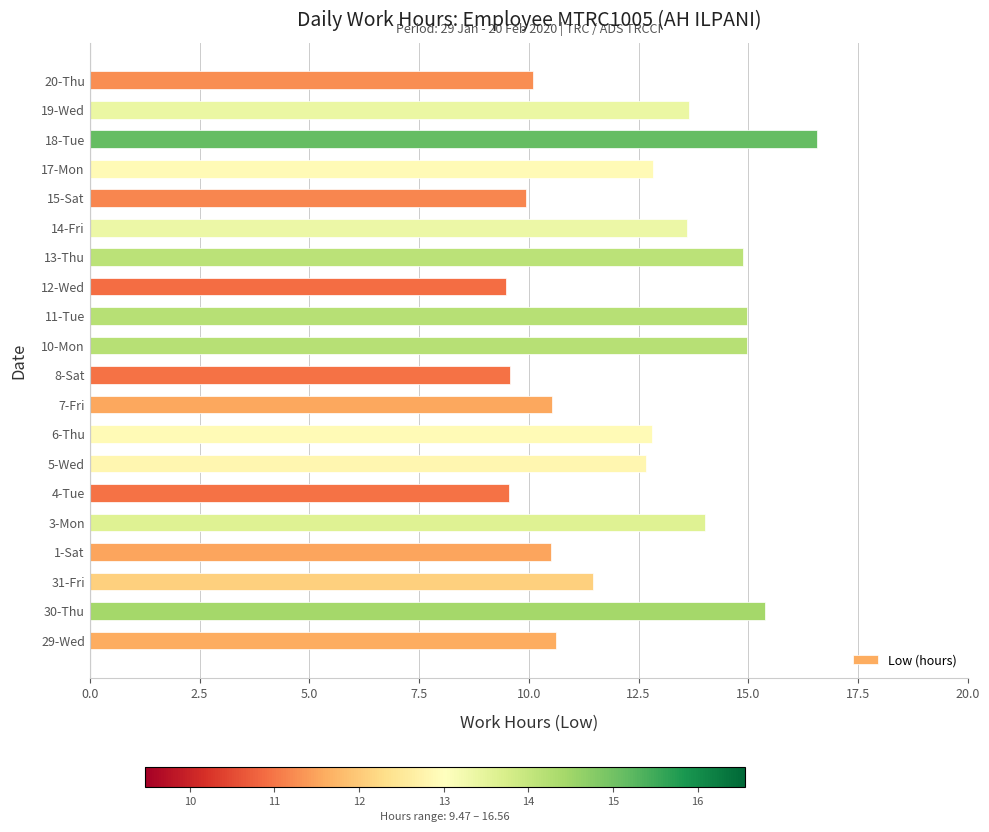

At which category does the chart reach its peak across all series?

18-Tue